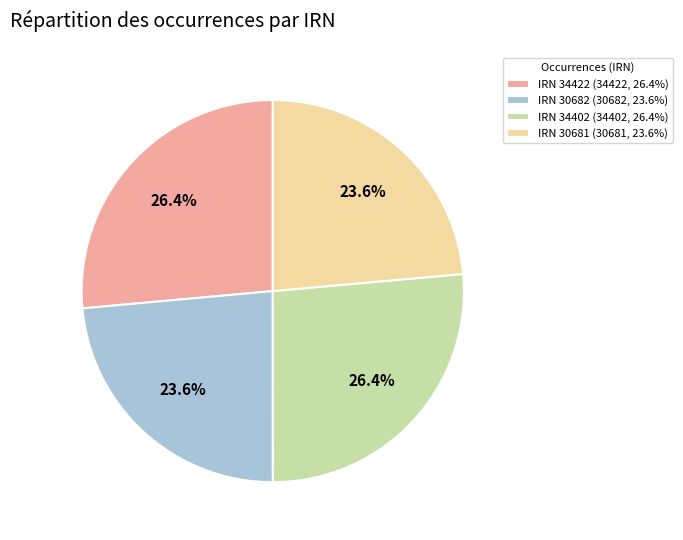

What portion of the pie excludes IRN 30681 (30681, 23.6%)?

76.4%